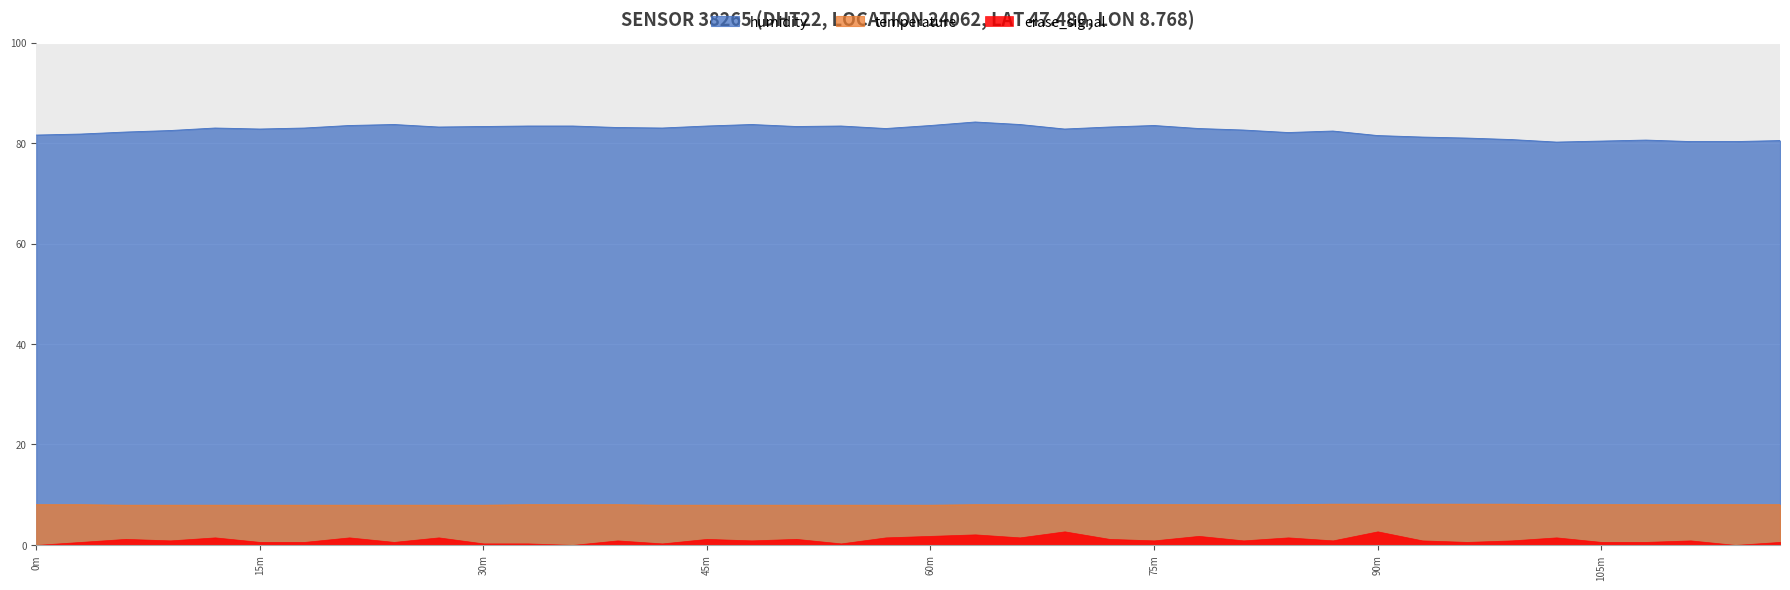

Is the value of humidity at 60m greater than the value of temperature at 75m?

Yes